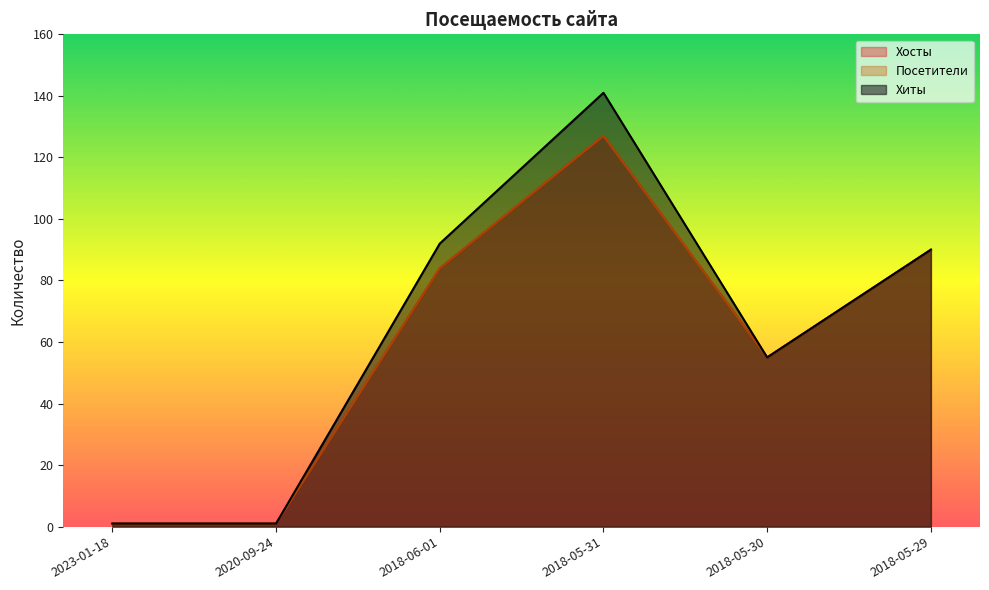

At which category is the sum across all series the highest?

2018-05-31